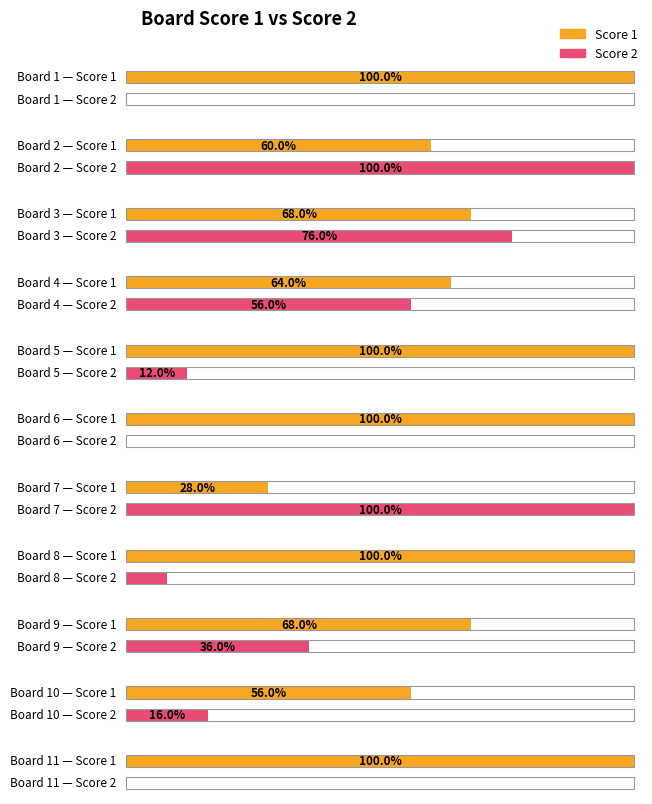

What is the difference between the highest and lowest values at 8?

23